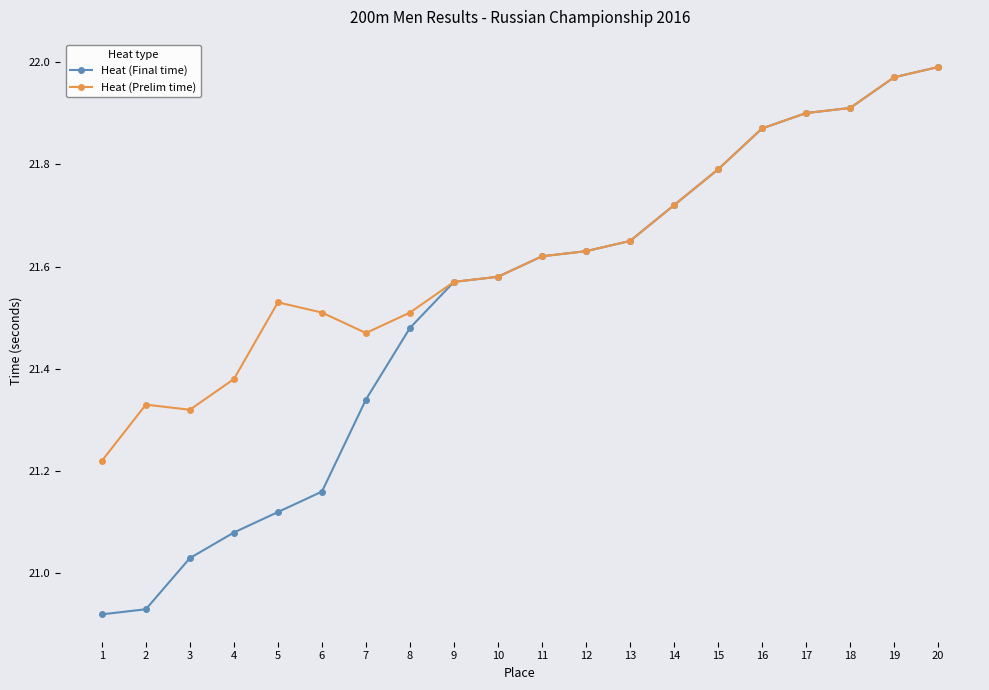

List the series in order of their overall mean, lowest first.

Heat (Final time), Heat (Prelim time)